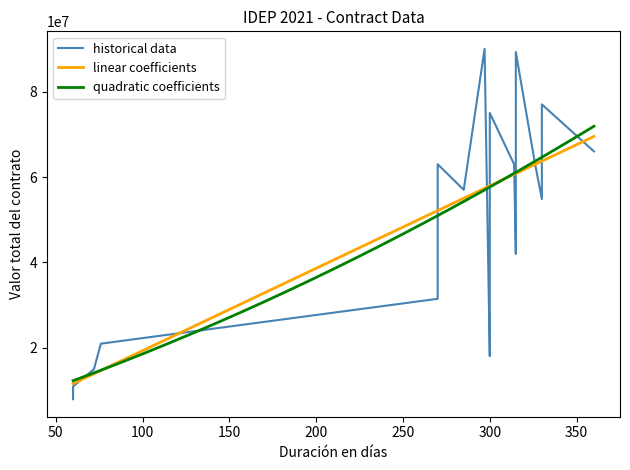

What is the greatest value displayed?

90000000